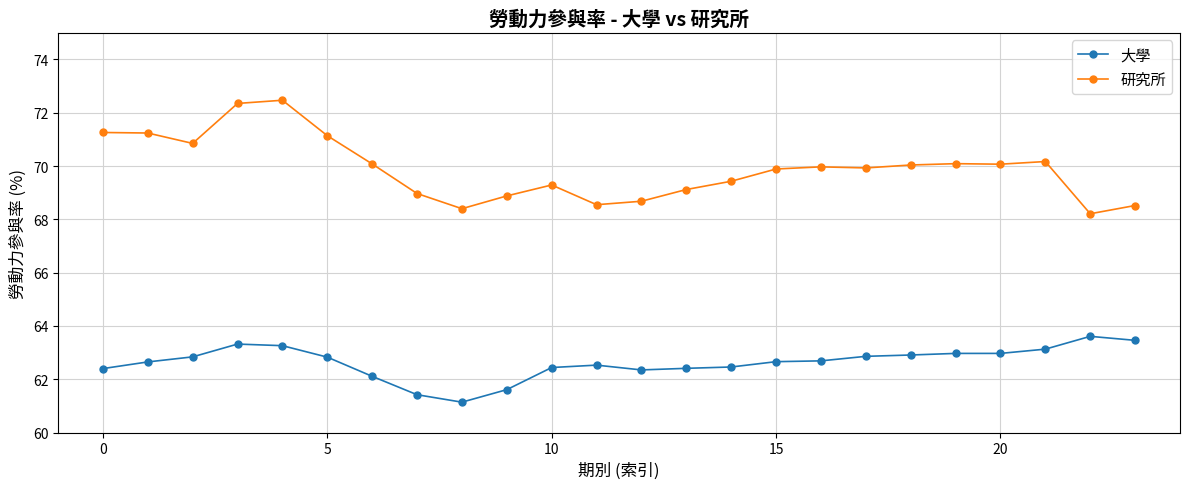

List the series in order of their peak value, lowest first.

大學, 研究所